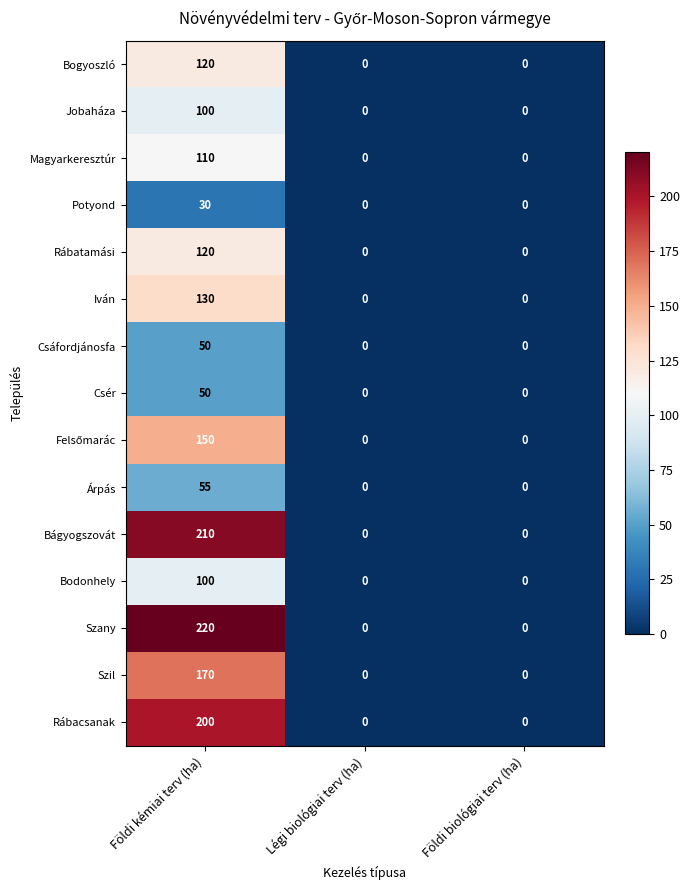

How many distinct data groups are displayed?

15